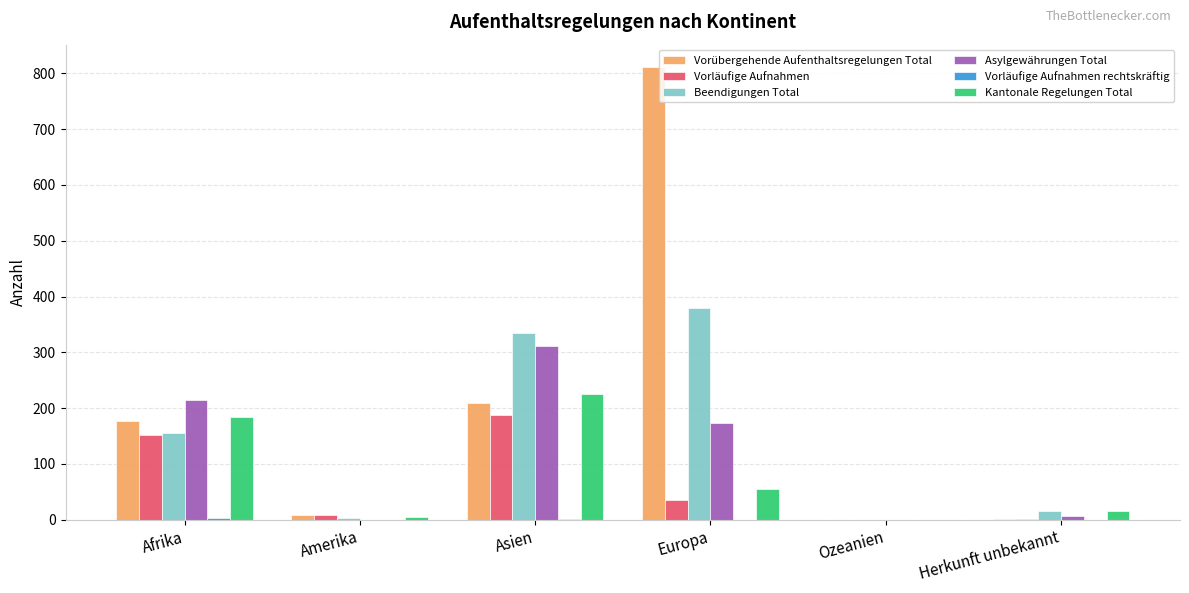

Which label corresponds to the largest value in the chart?

Europa